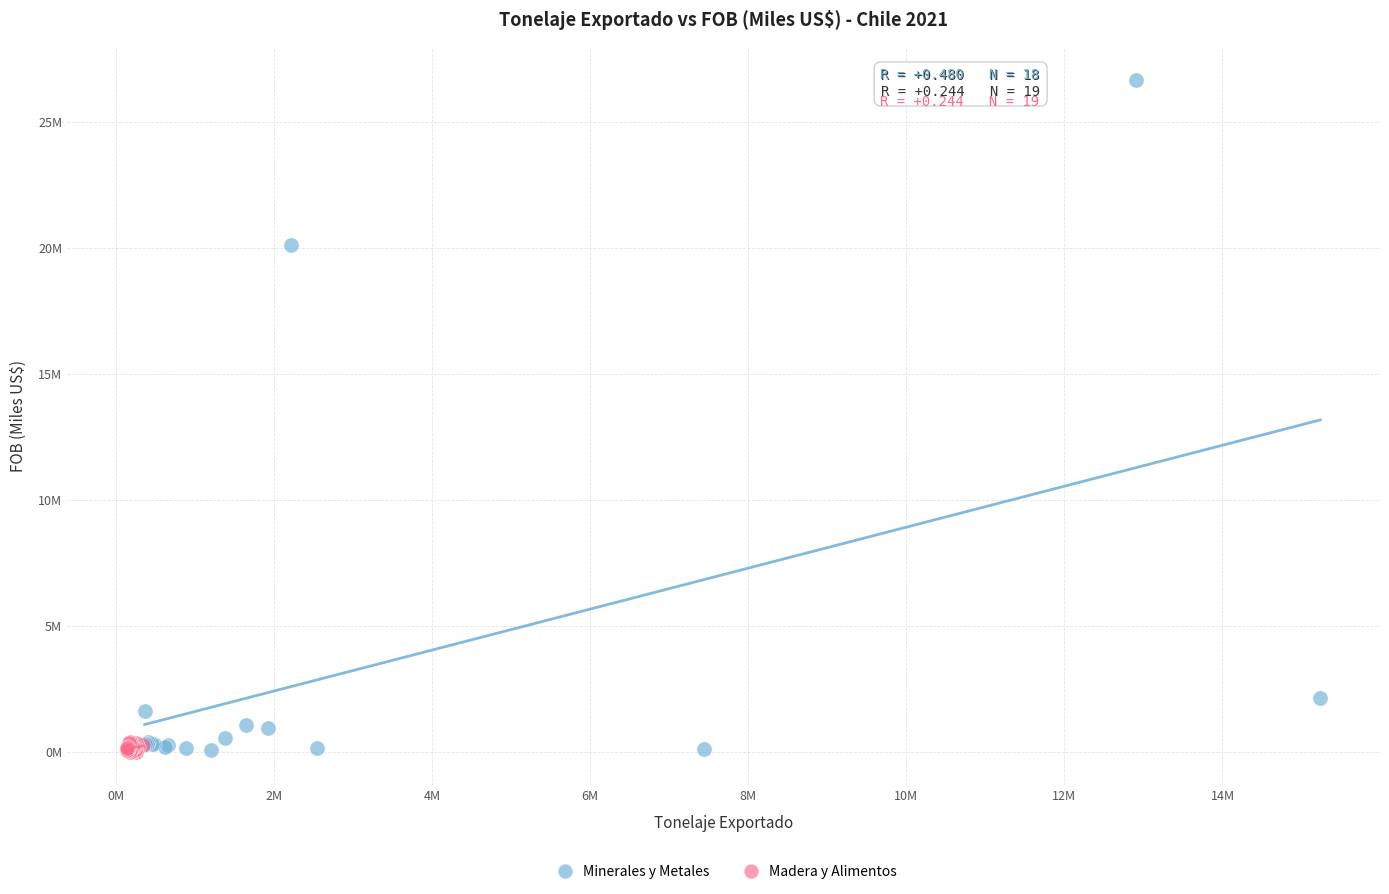

What are all the series names shown in the legend?

Minerales y Metales, Madera y Alimentos